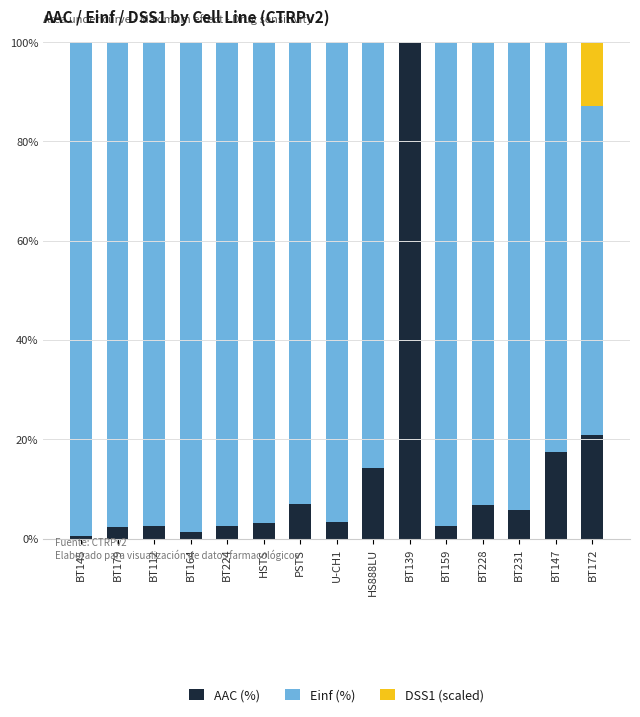

What are all the series names shown in the legend?

AAC (%), Einf (%), DSS1 (scaled)